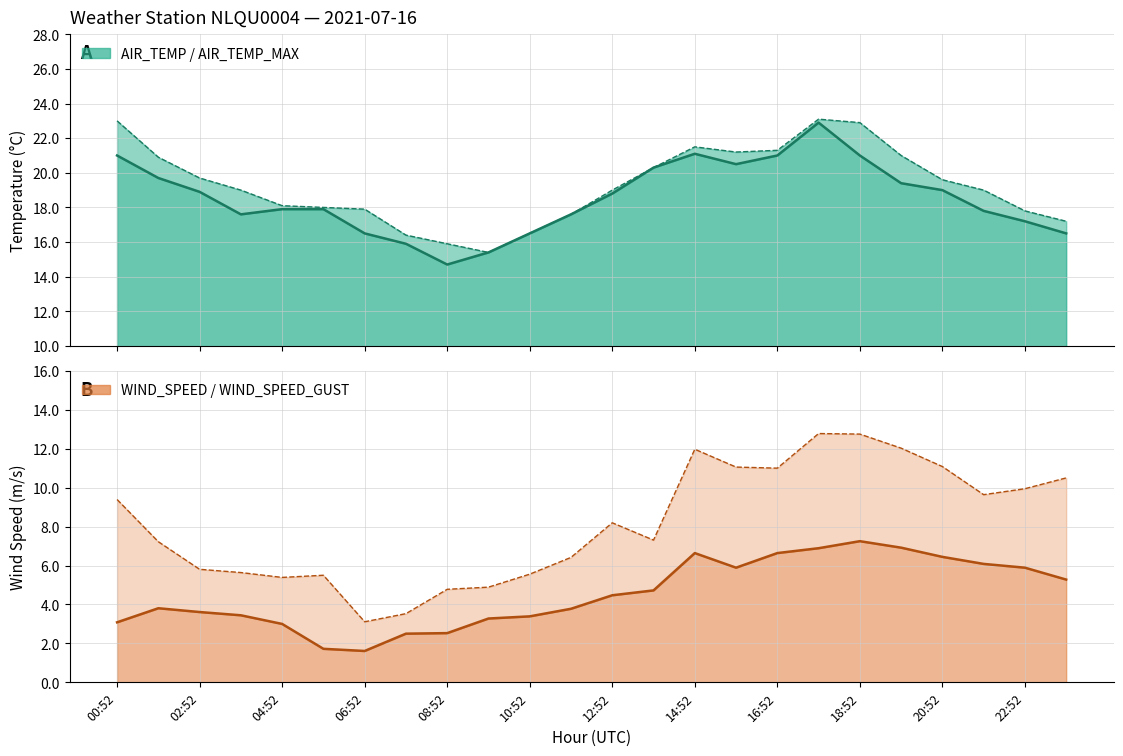

What is the difference between the second highest and second lowest values in the WIND_SPEED_GUST line series?

9.2